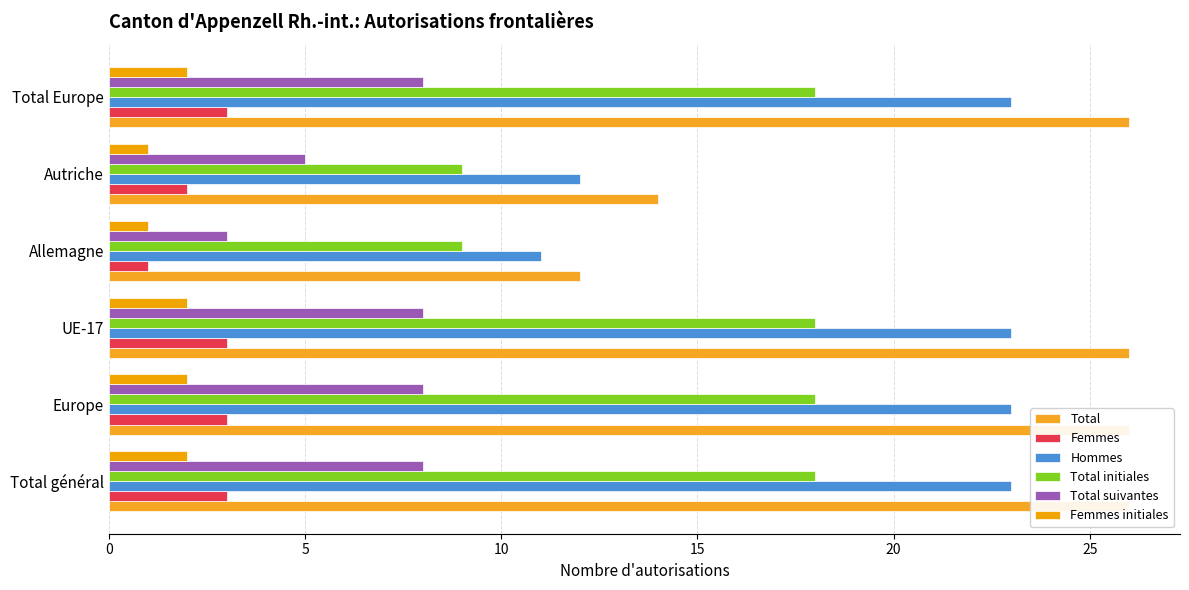

What are all the series names shown in the legend?

Total, Femmes, Hommes, Total initiales, Total suivantes, Femmes initiales